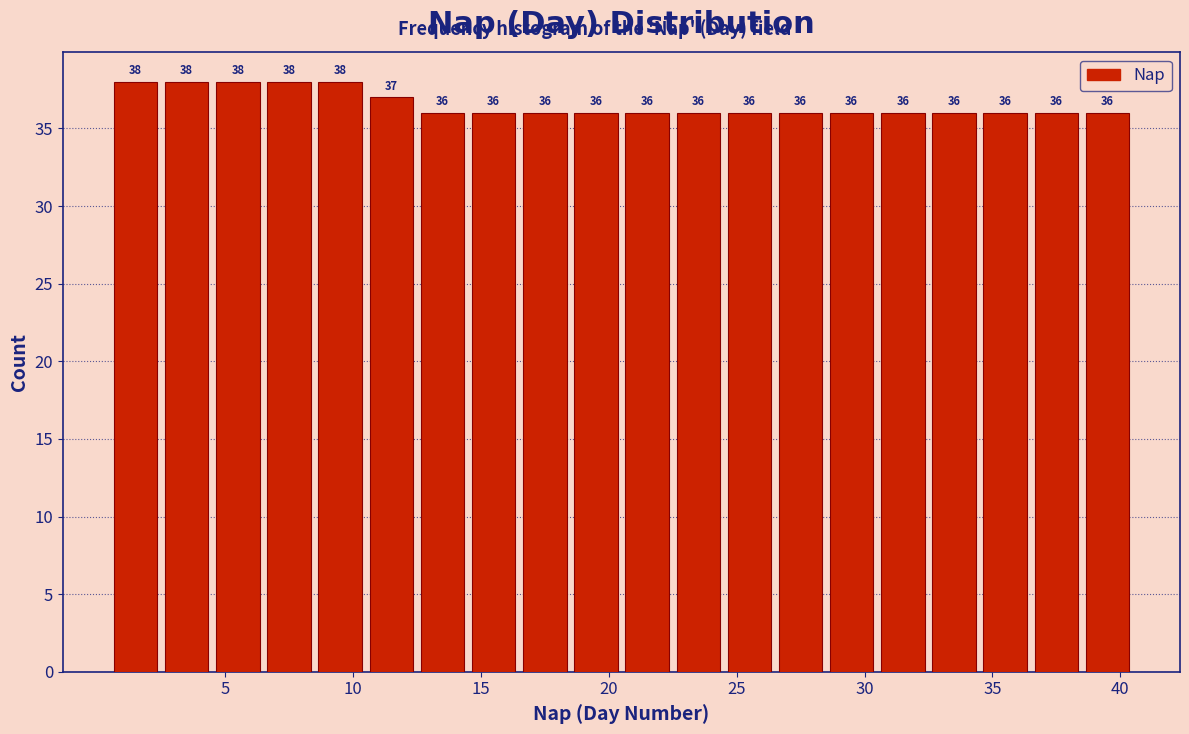

What is the height of the bar covering 16.5 to 18.5 on the x-axis?

36